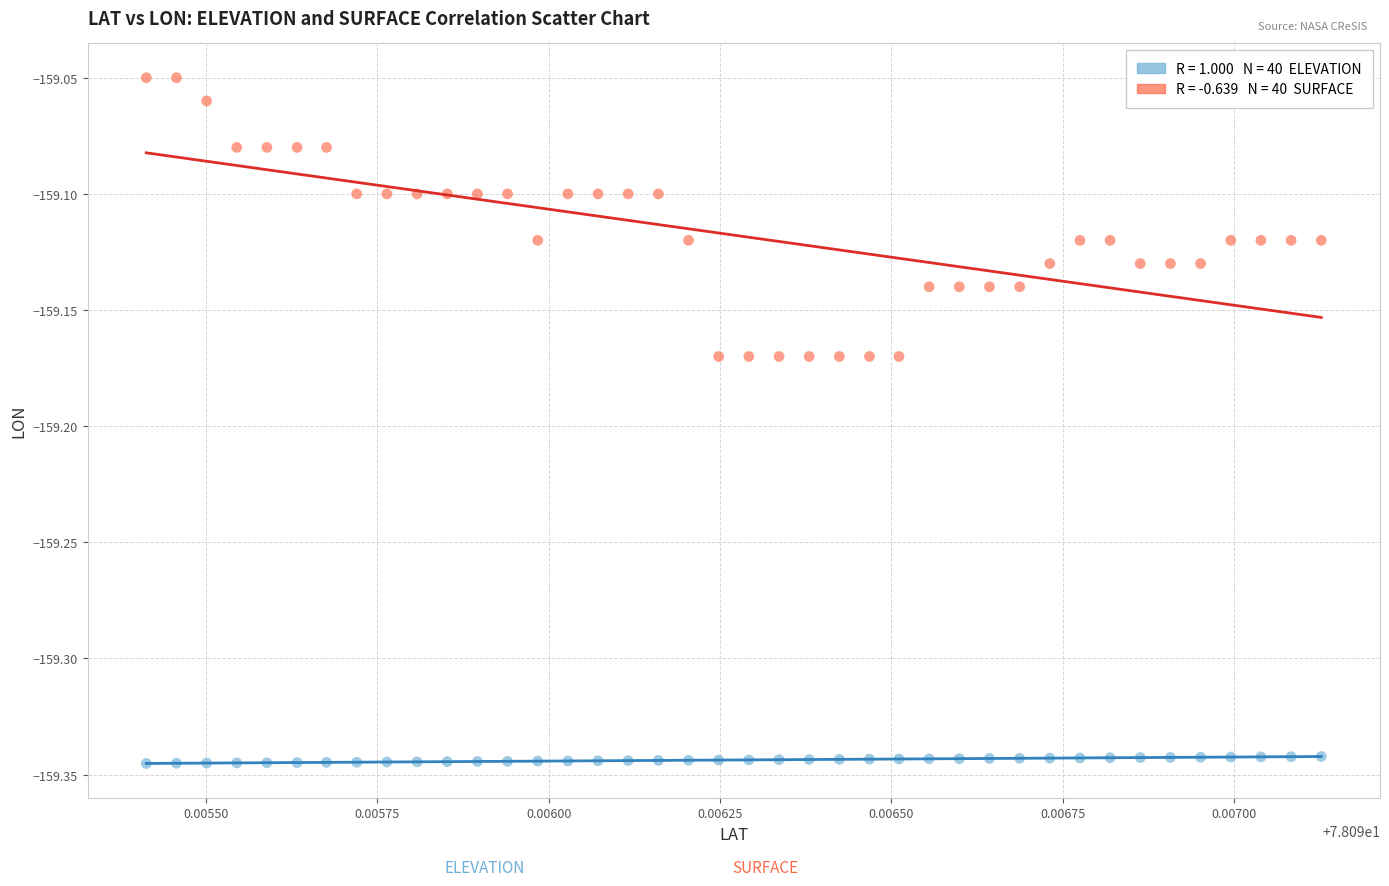

Across all data points, what is the range of Y values (max minus min)?

0.3